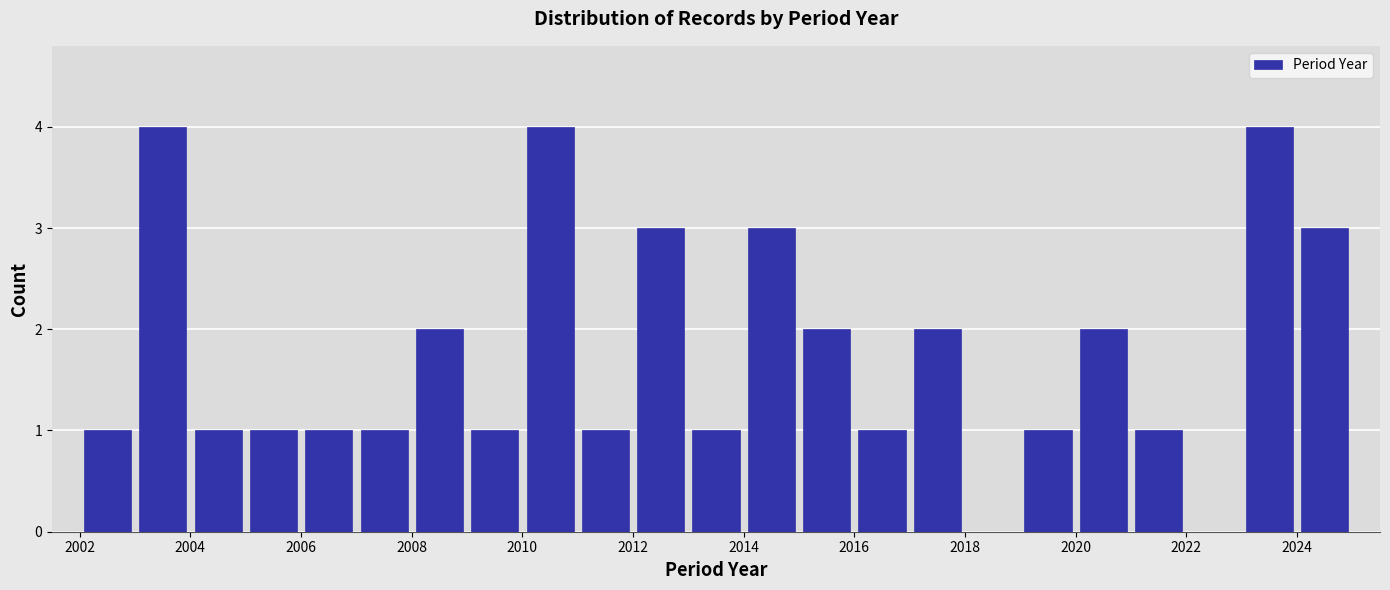

What is the height of the bar covering 2015 to 2016 on the x-axis? The values are not printed on the chart, so give them approximately, as read against the axis.

2